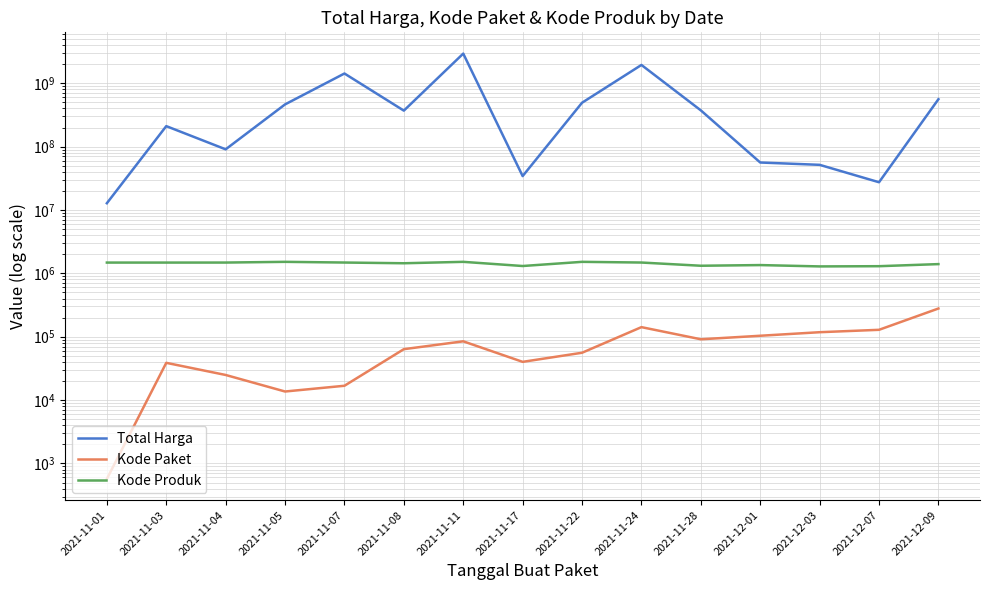

What is the label of the 7th point from the left?

2021-11-11